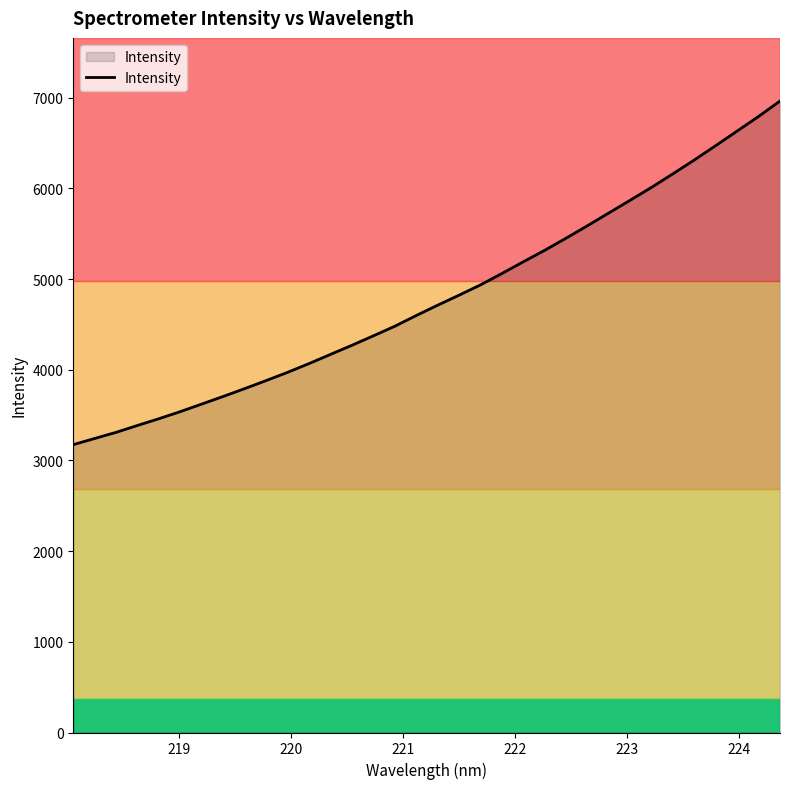

What is the smallest value displayed?

3174.1